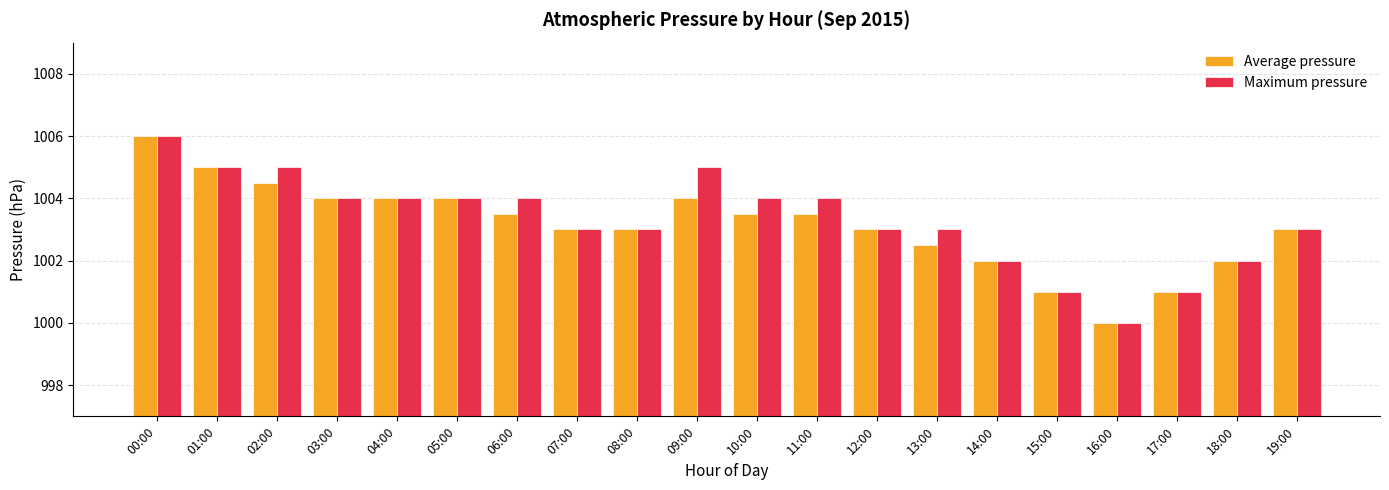

What is the lowest value of the Maximum pressure series?

1000.0